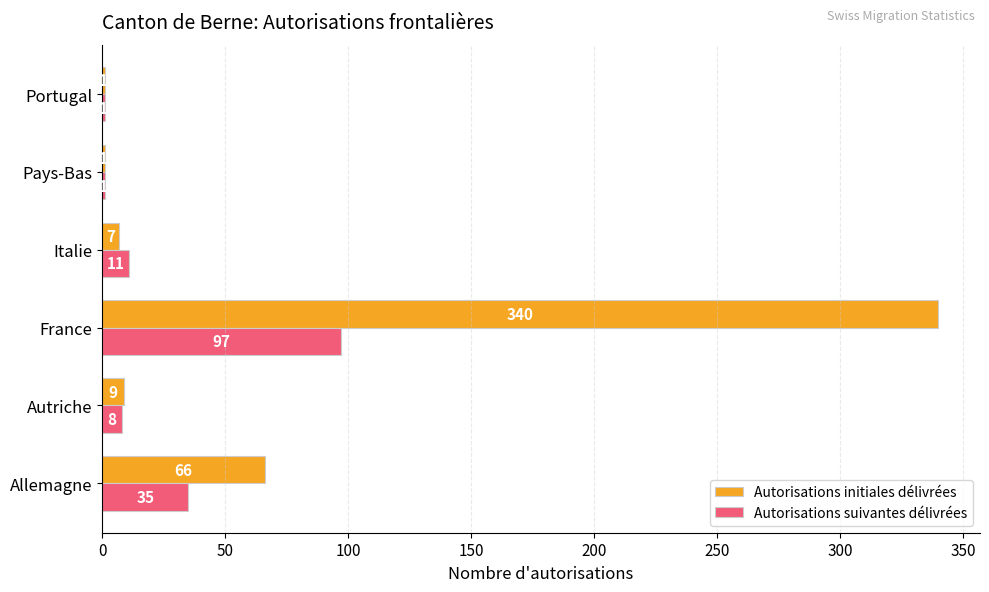

What is the sum of the Autorisations initiales délivrées values at Autriche and Italie?

16